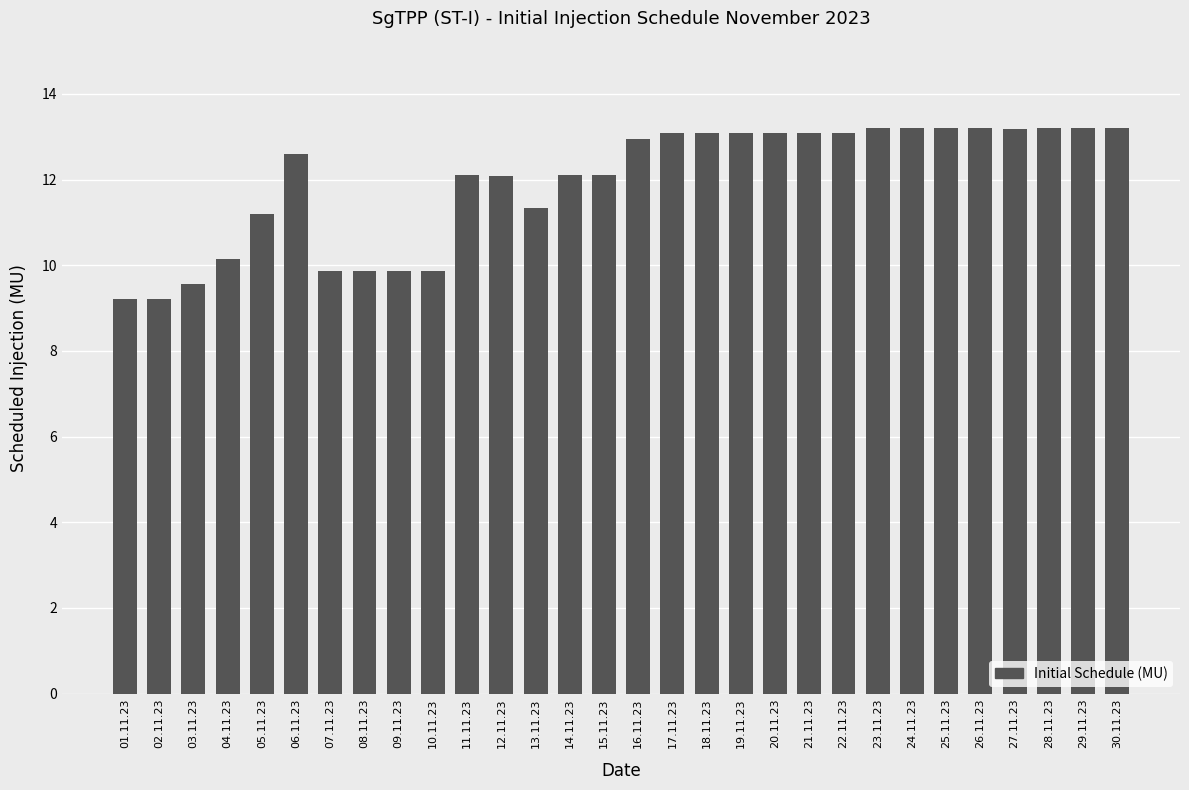

Approximately how many times larger is the value at 17.11.23 compared to 02.11.23?

1.4